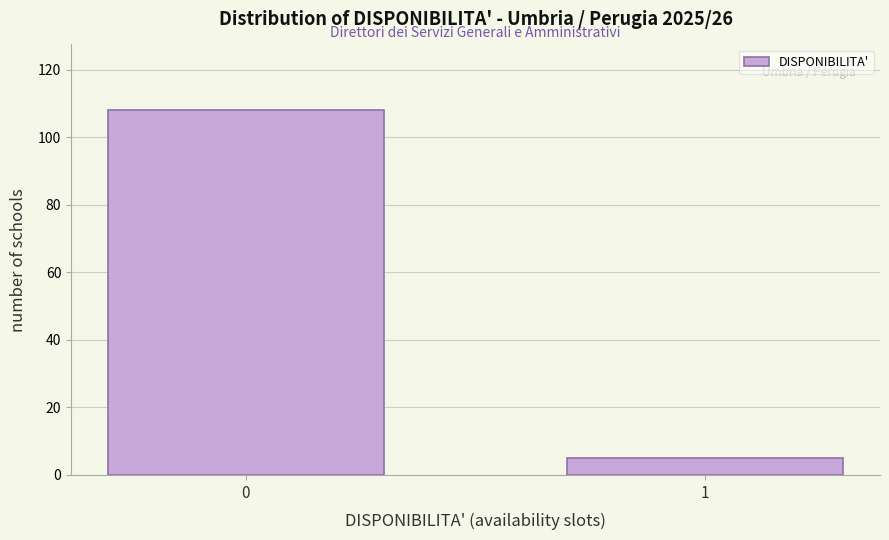

Reading left to right, list all the values displayed in this chart.

108	5